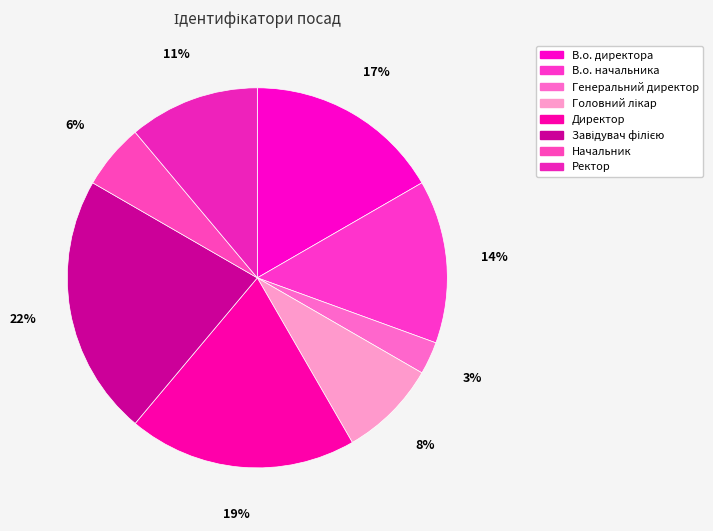

Does Директор represent more than half of the total?

No